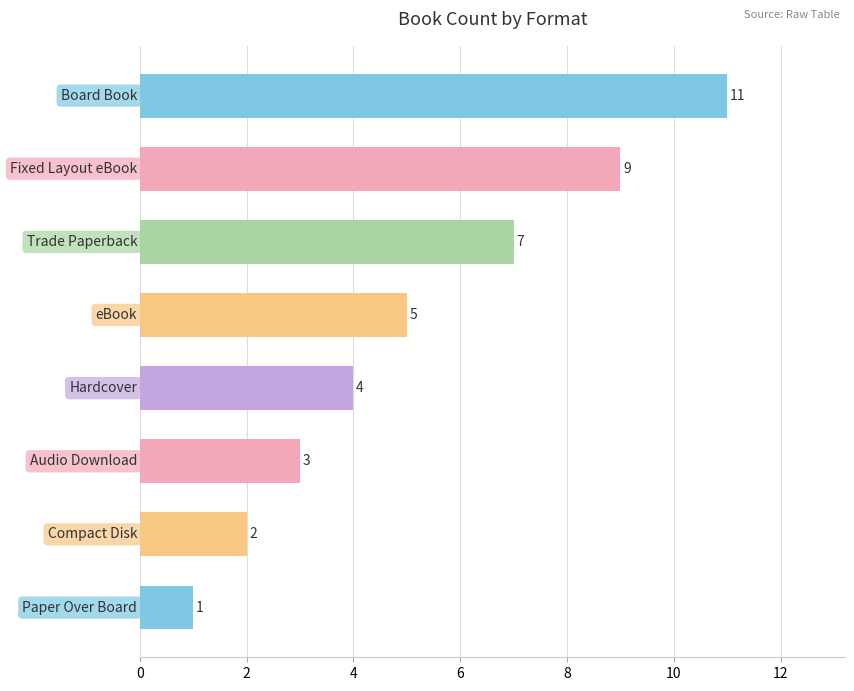

What is the maximum value shown in the chart?

11